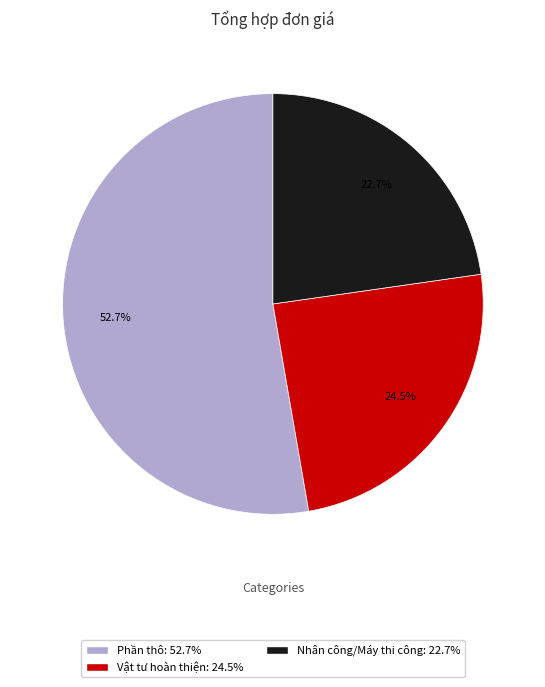

What is the smallest slice in the pie chart?

Nhân công/Máy thi công